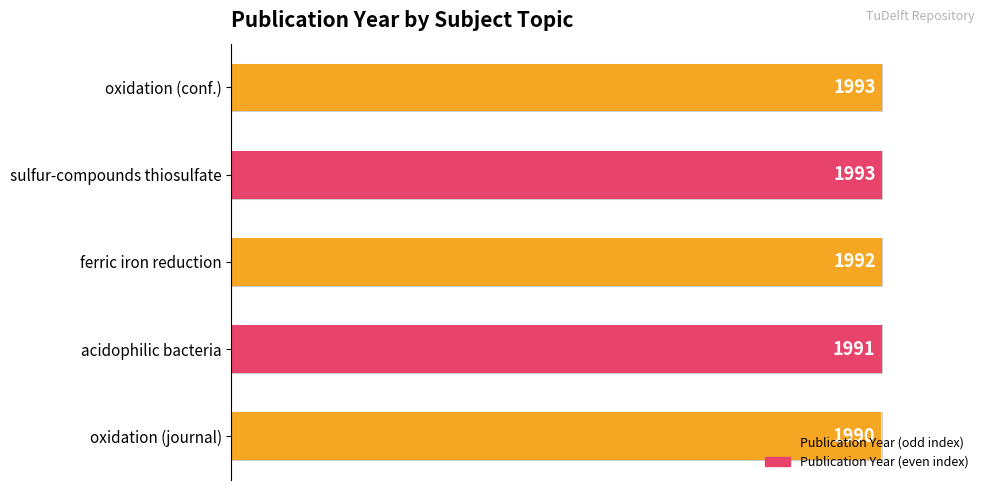

How many data points does each series have?

5